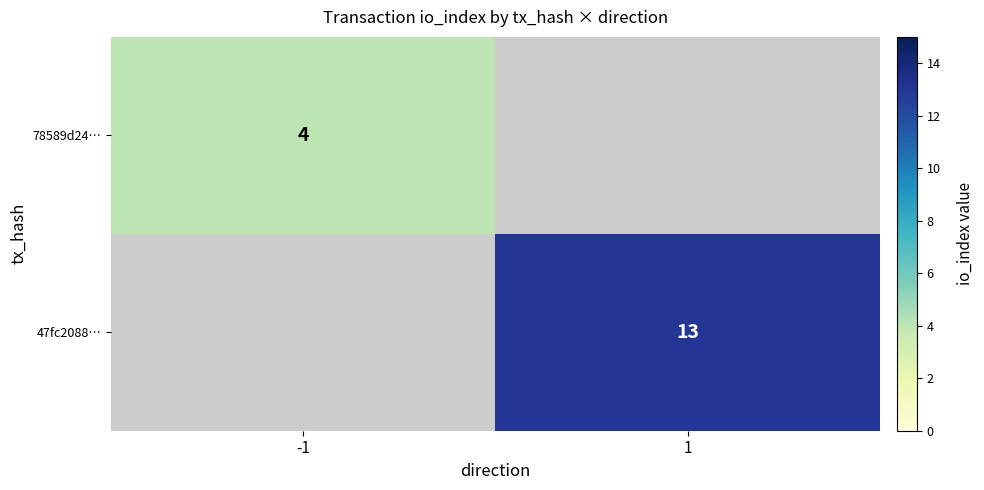

True or false: 47fc2088… has a value of 13 at 1.

True